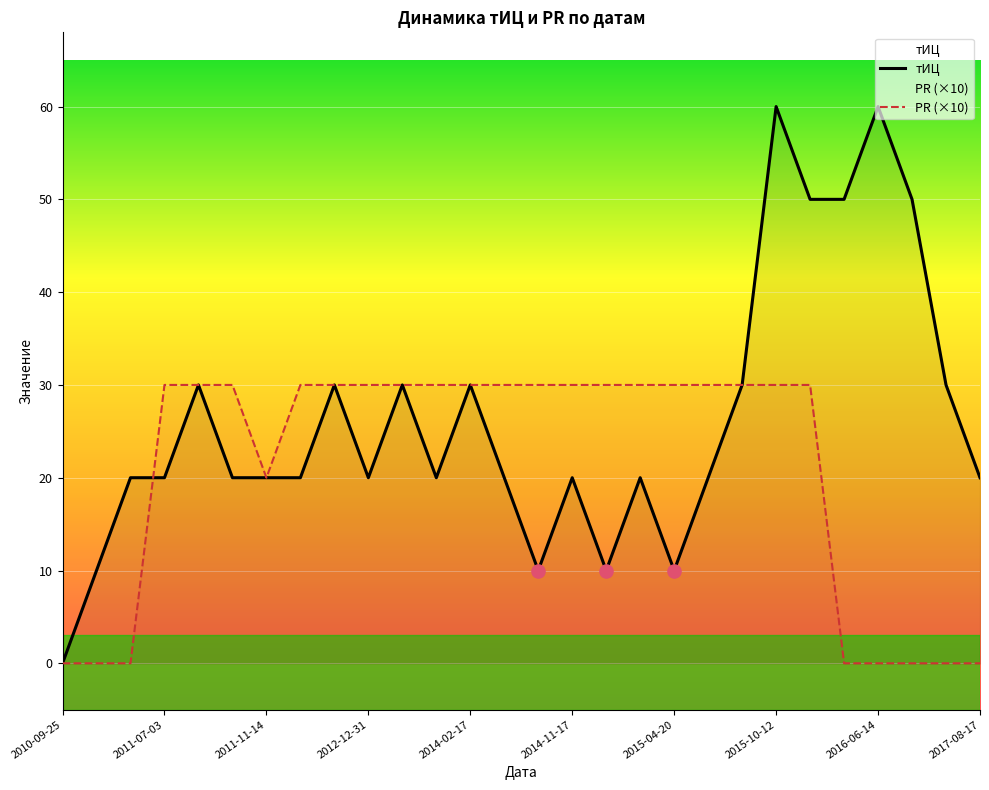

What are all the series names shown in the legend?

тИЦ, PR (×10)